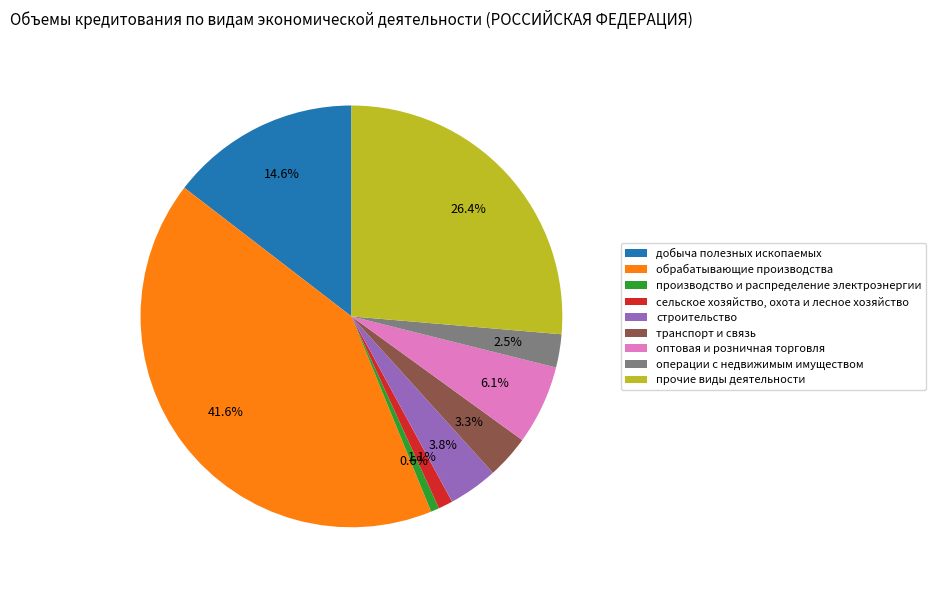

To the nearest percent, what is the difference between the largest and smallest slice percentages?

41%